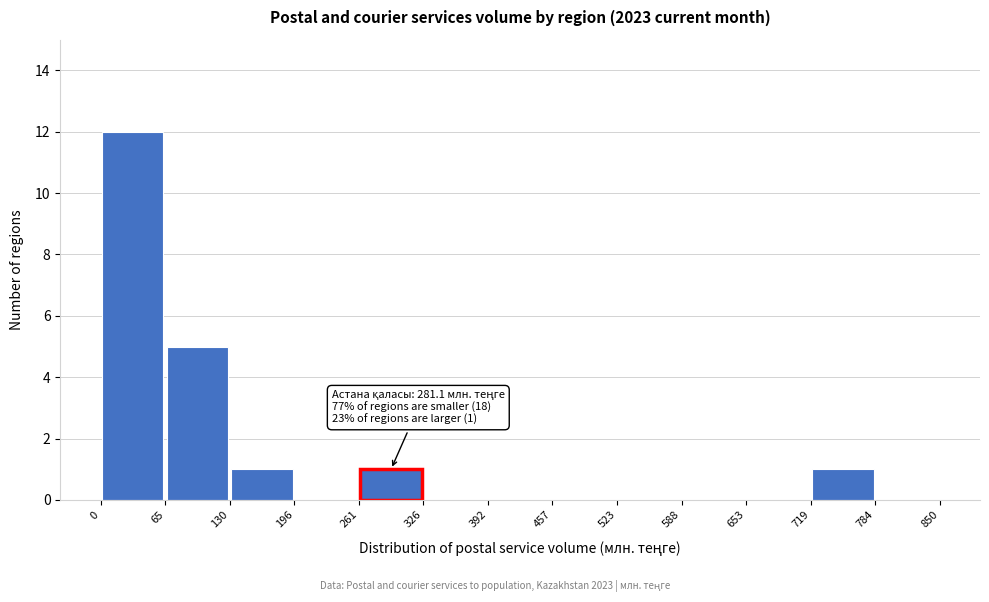

Over which range of the x-axis is the bar tallest?

0 to 65